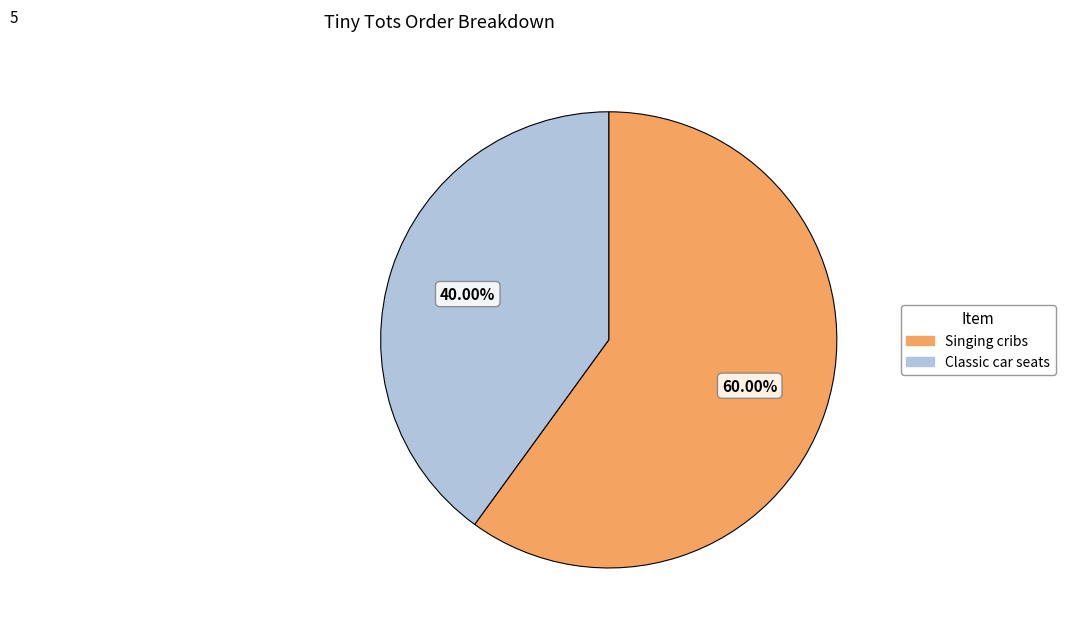

To the nearest percent, what is the difference between the largest and smallest slice percentages?

20%